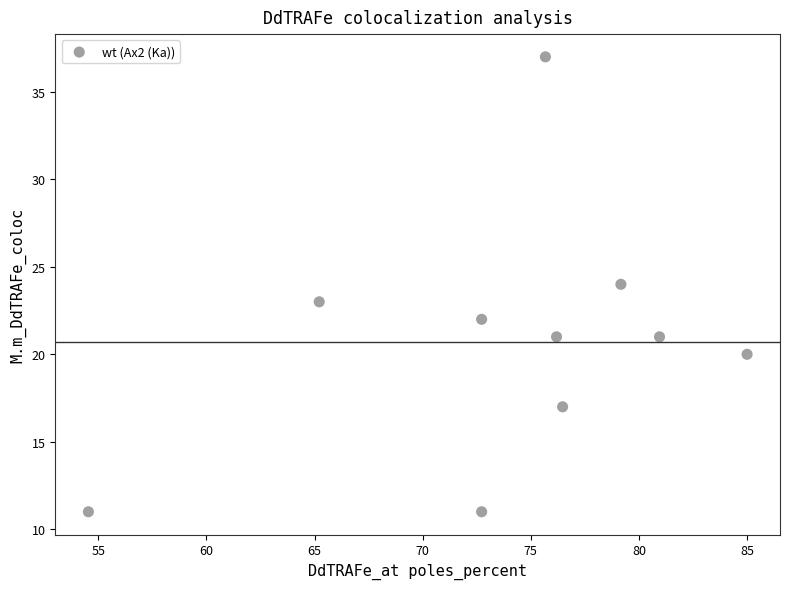

What is the average Y value?

21